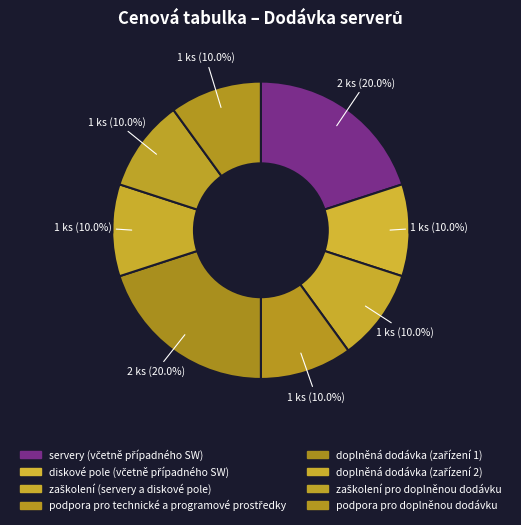

How many segments does this pie chart have?

8